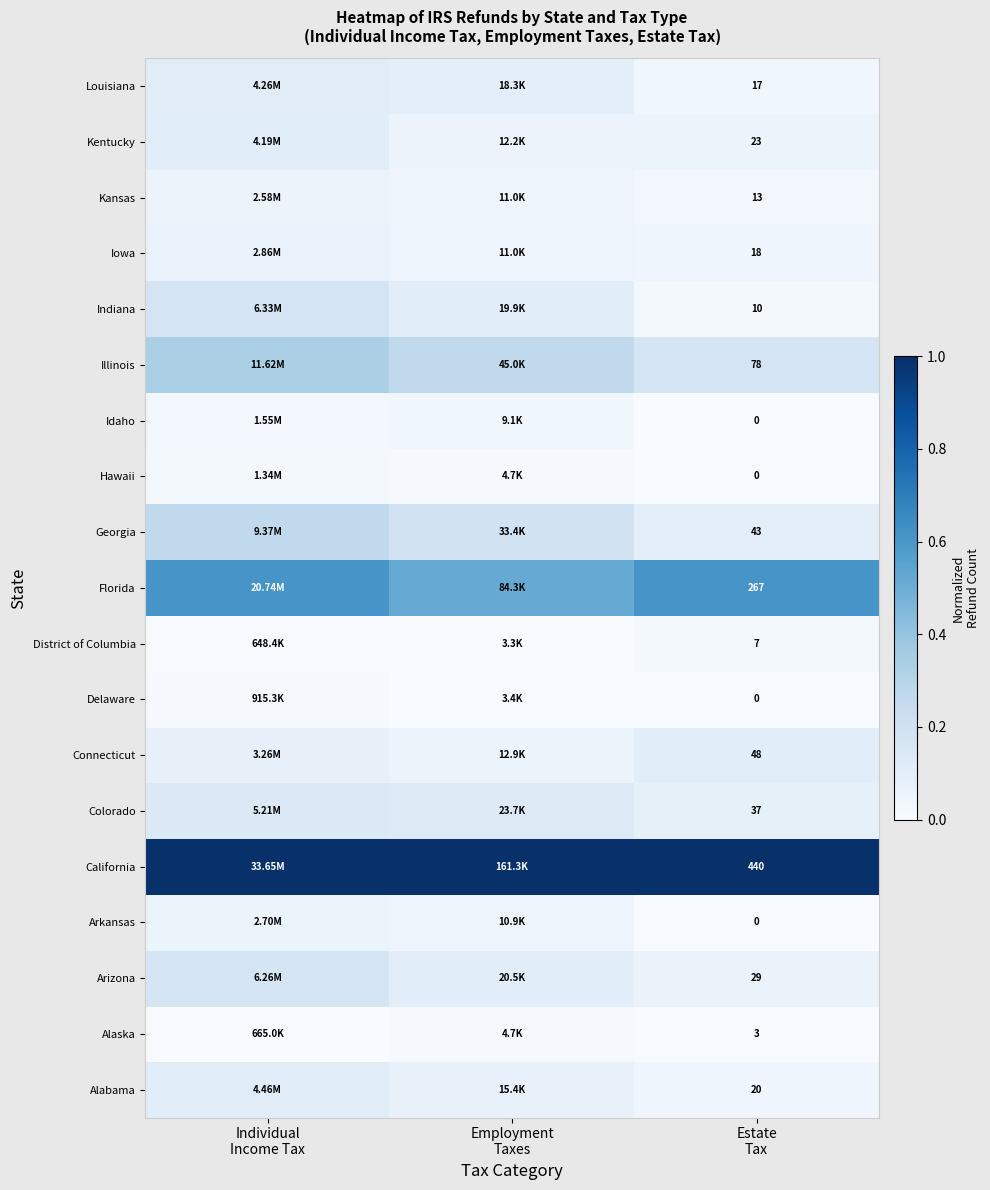

Rank the series at Estate Tax from lowest to highest value.

Arkansas, Delaware, Hawaii, Idaho, Alaska, District of Columbia, Indiana, Kansas, Louisiana, Iowa, Alabama, Kentucky, Arizona, Colorado, Georgia, Connecticut, Illinois, Florida, California